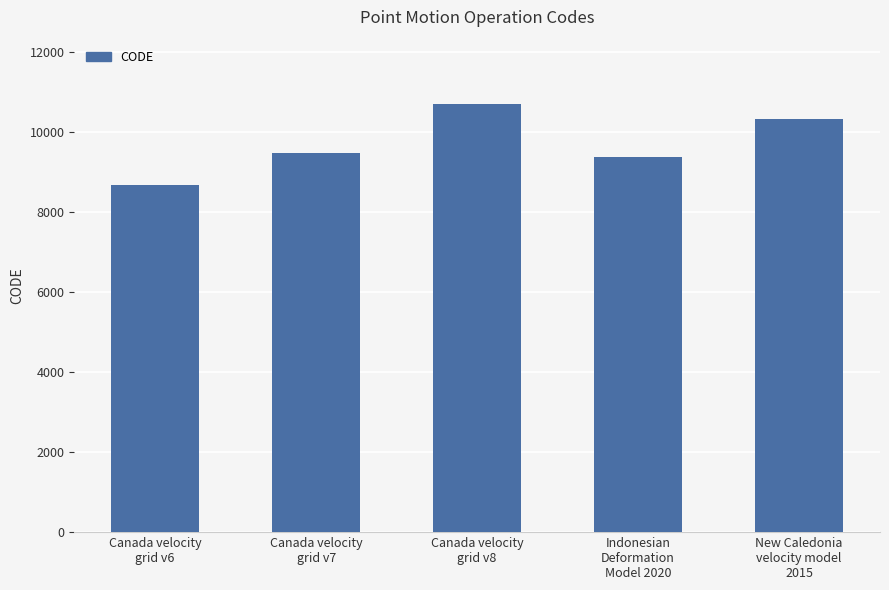

Reading left to right, list all the values displayed in this chart.

Canada velocity
grid v6=8676	Canada velocity
grid v7=9483	Canada velocity
grid v8=10707	Indonesian
Deformation
Model 2020=9375	New Caledonia
velocity model
2015=10323